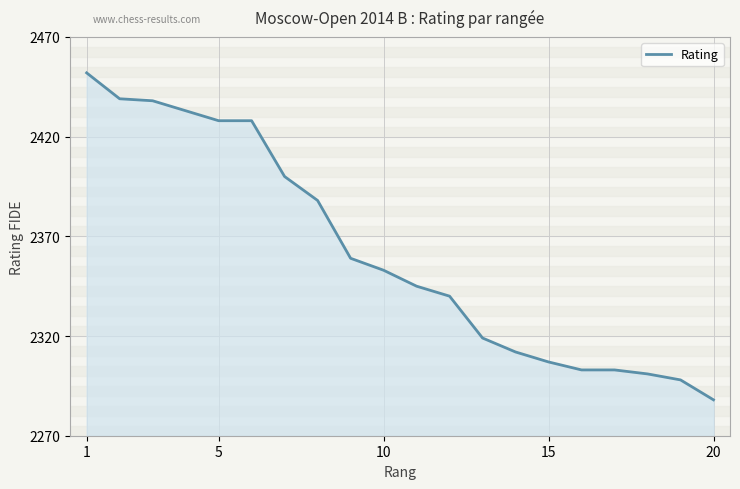

How many lines are shown in the chart?

1